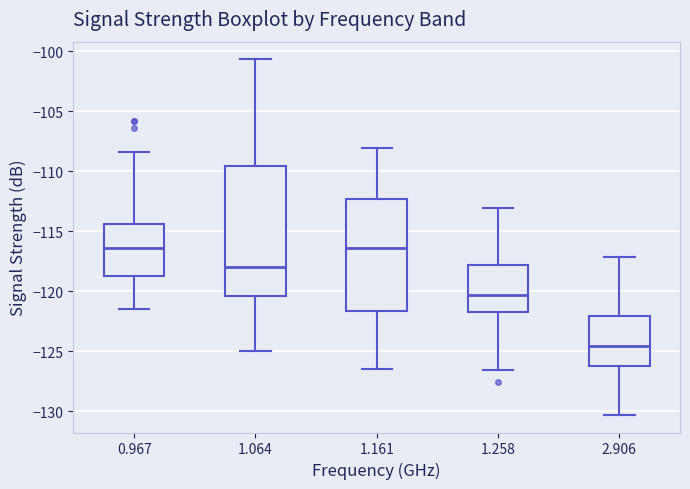

Reading left to right, read every box against the y-axis: the position of its median line, the range the box covers, and the ends of its whiskers. The values are not printed on the chart, so give them approximately, as read against the axis.

0.967: median -116.5, box -118.5 to -114.5, whiskers -121.5 to -108.5
1.064: median -118.0, box -120.5 to -109.5, whiskers -125.0 to -100.5
1.161: median -116.5, box -121.5 to -112.5, whiskers -126.5 to -108.0
1.258: median -120.5, box -121.5 to -118.0, whiskers -126.5 to -113.0
2.906: median -124.5, box -126.0 to -122.0, whiskers -130.5 to -117.0